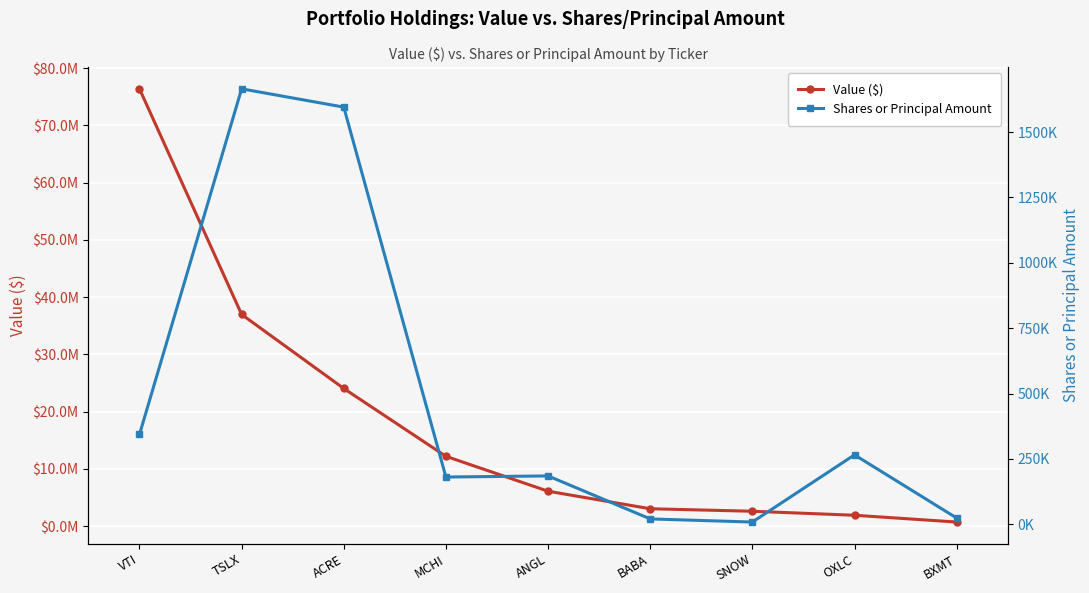

At how many categories does at least one series exceed 33548917?

2